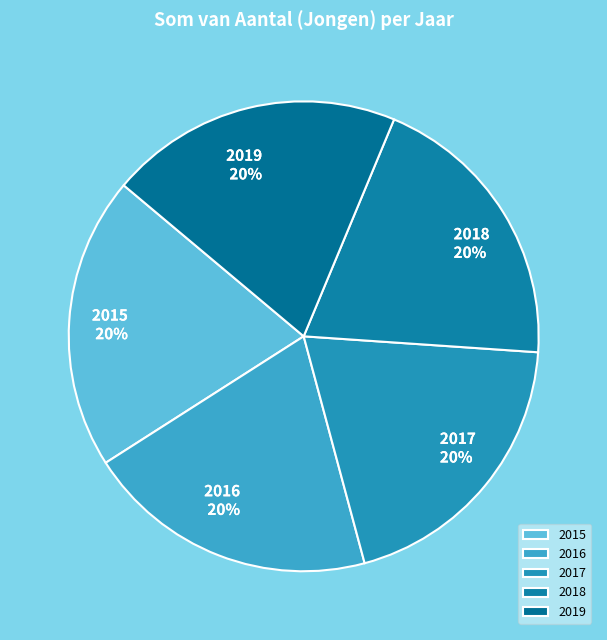

Approximately how many times larger is the value at 2015 compared to 2017?

1.0